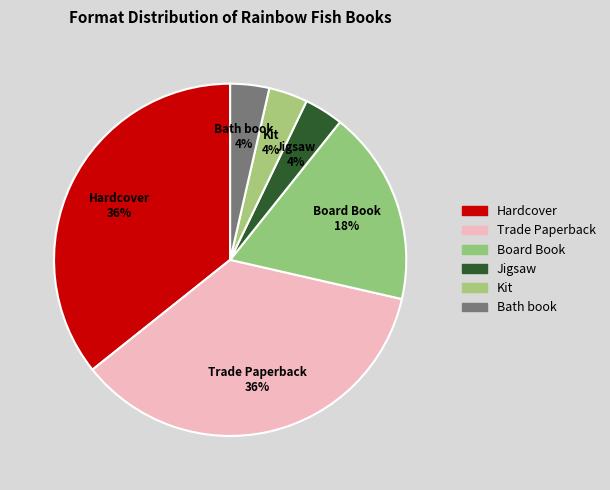

How many segments does this pie chart have?

6